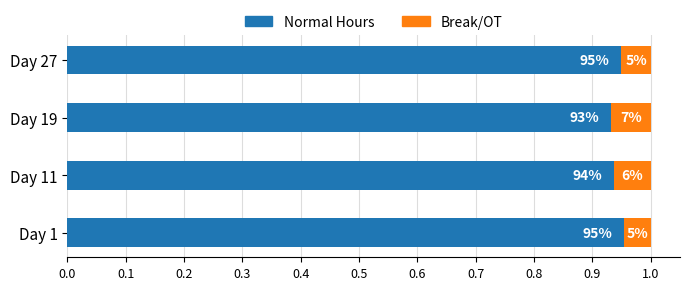

What are all the series names shown in the legend?

Normal Hours, Break/OT